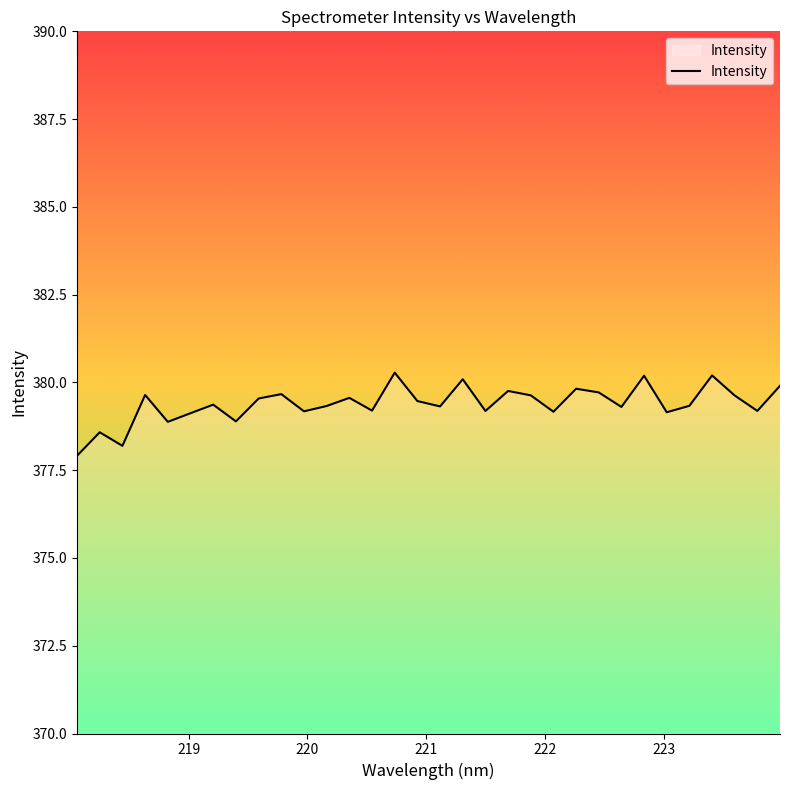

How many categories are shown in the chart?

32